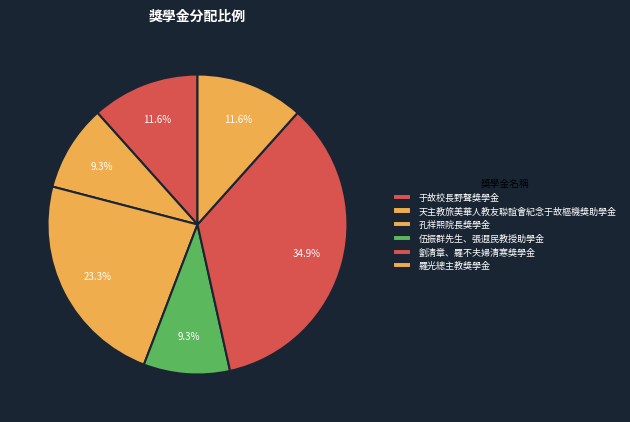

How many segments does this pie chart have?

6